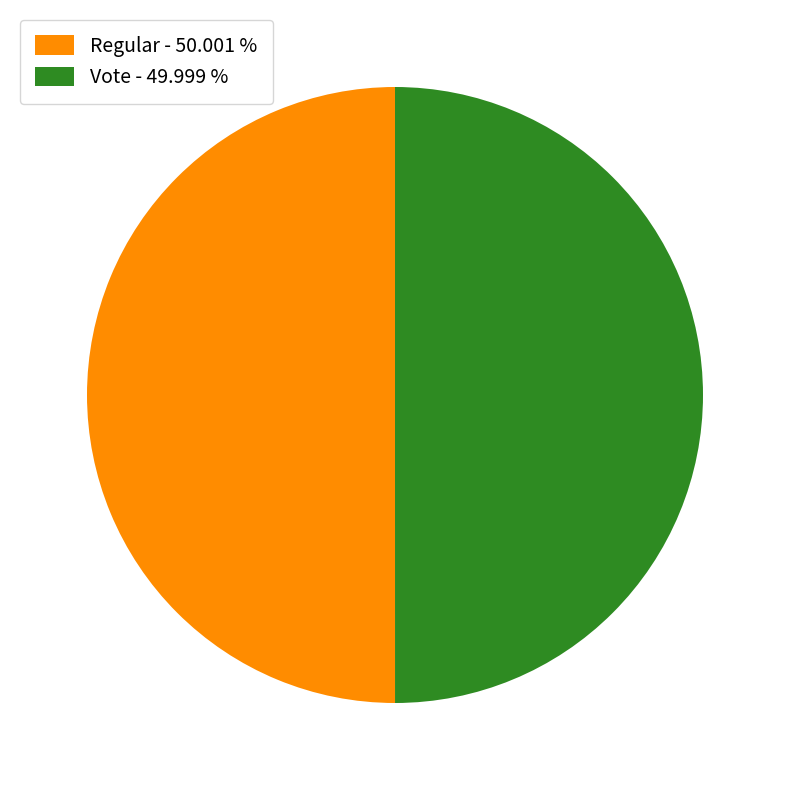

Approximately how many times larger is the value at Regular - 50.001 % compared to Vote - 49.999 %?

1.0